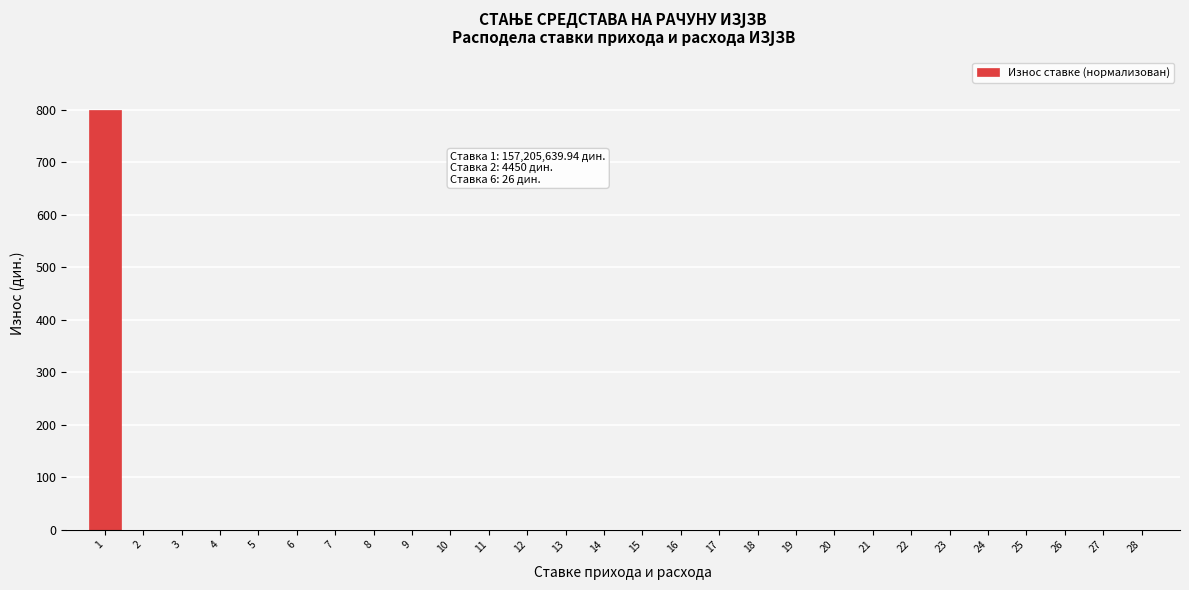

What is the sum of all values?

800.0